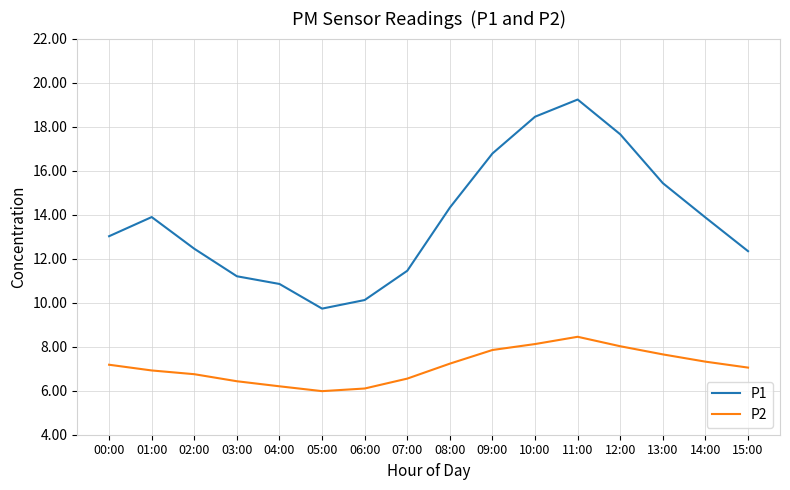

List the series in order of their peak value, lowest first.

P2, P1